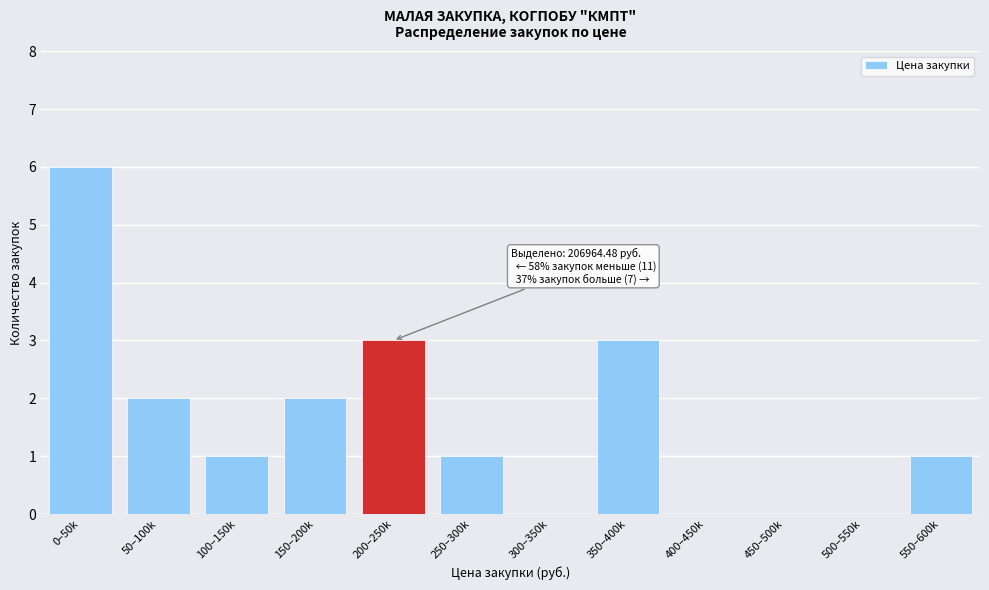

Reading left to right, what are all the values shown in this chart?

0–50k=6	50–100k=2	100–150k=1	150–200k=2	200–250k=3	250–300k=1	300–350k=0	350–400k=3	400–450k=0	450–500k=0	500–550k=0	550–600k=1